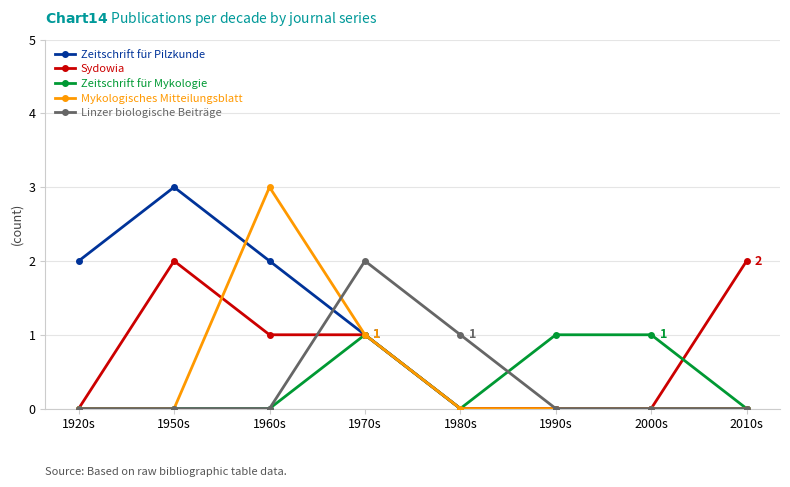

What is the spread (max minus min) of values at 2000s?

1